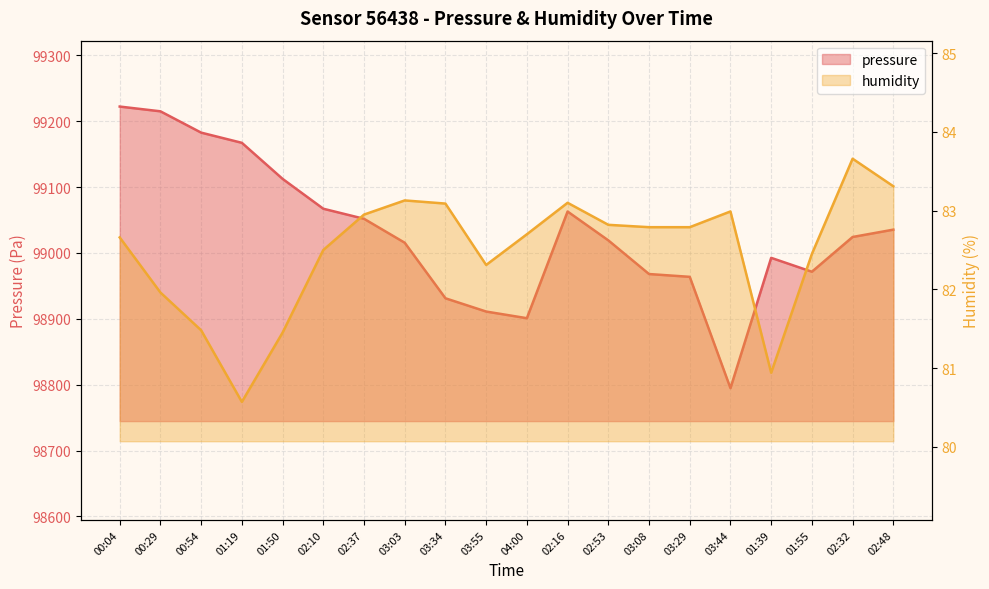

Which series has the largest total across all categories?

pressure